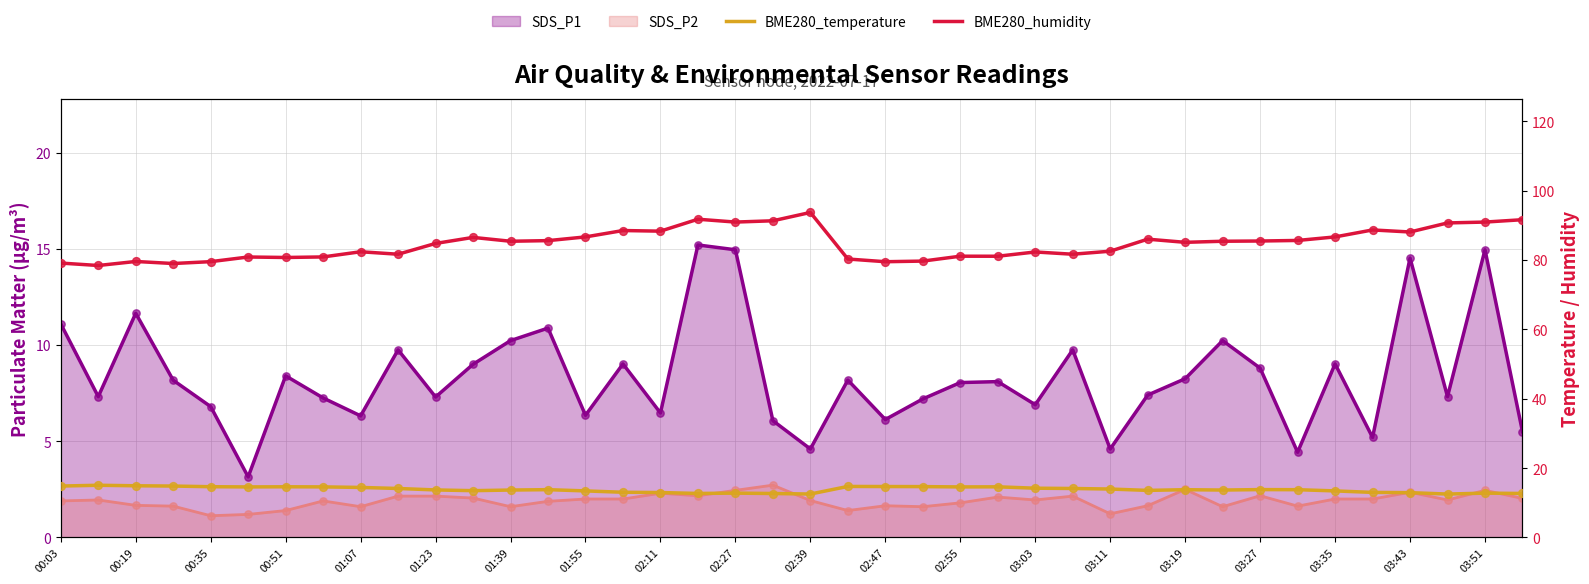

What is the total value across all series at 29?

99.6